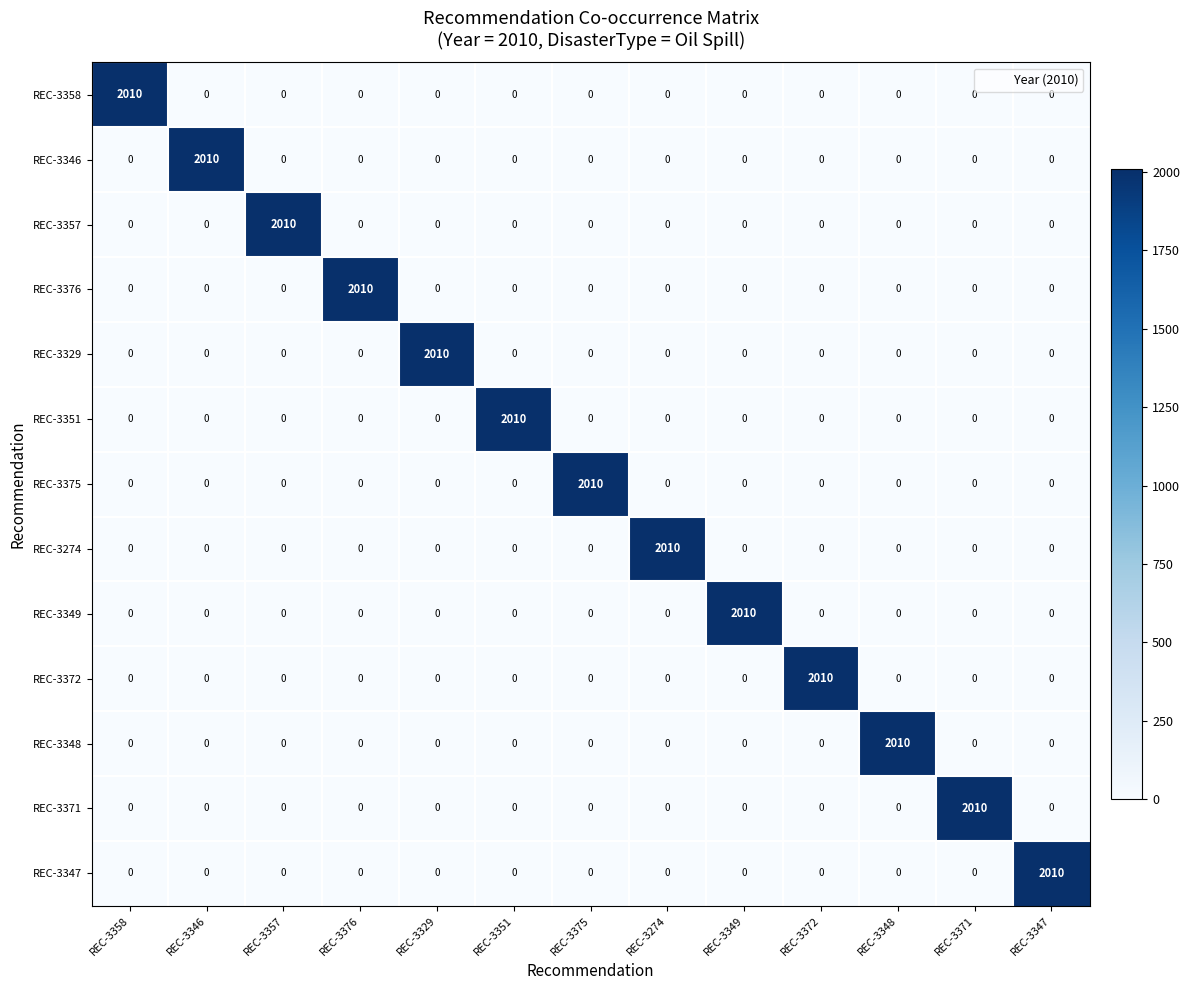

What is the difference between the highest and lowest values at REC-3348?

2010